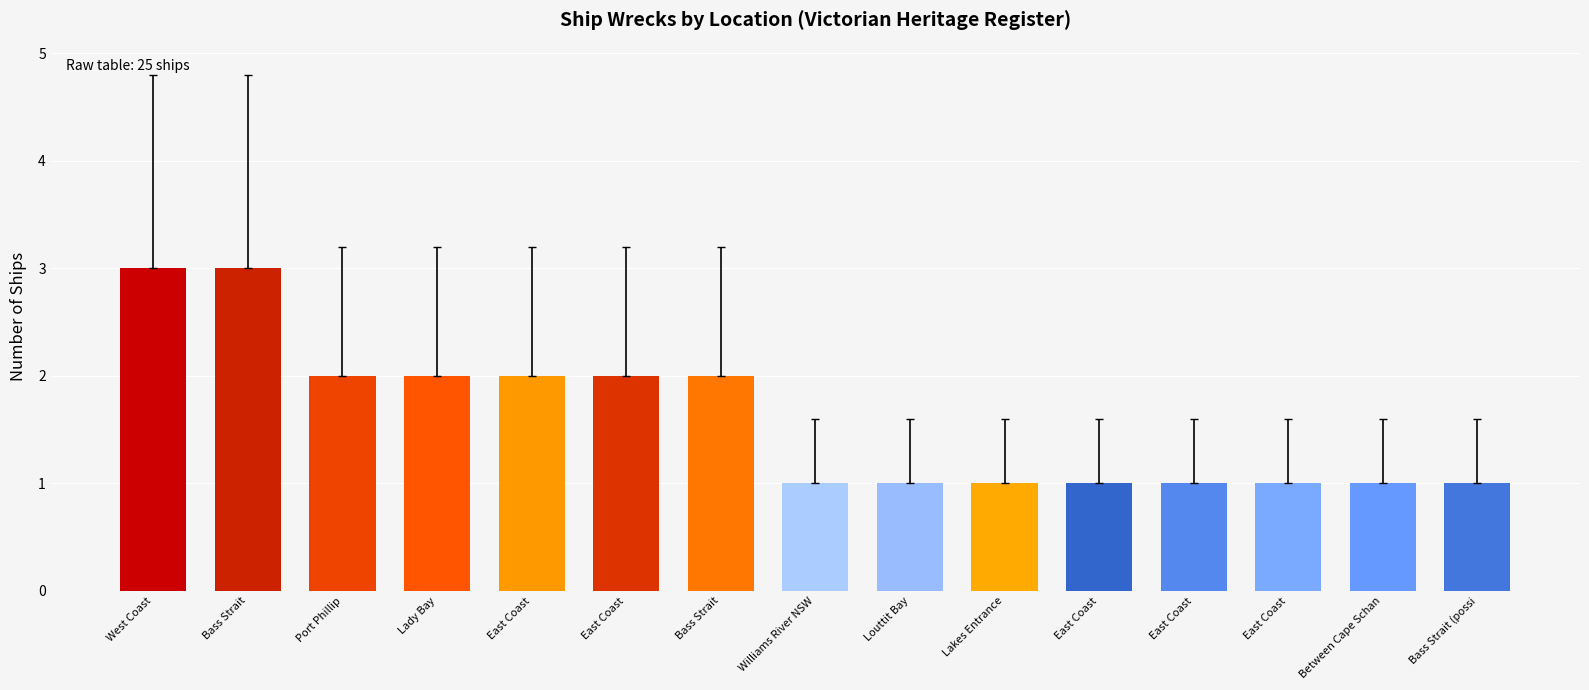

Does the chart contain any negative values?

No